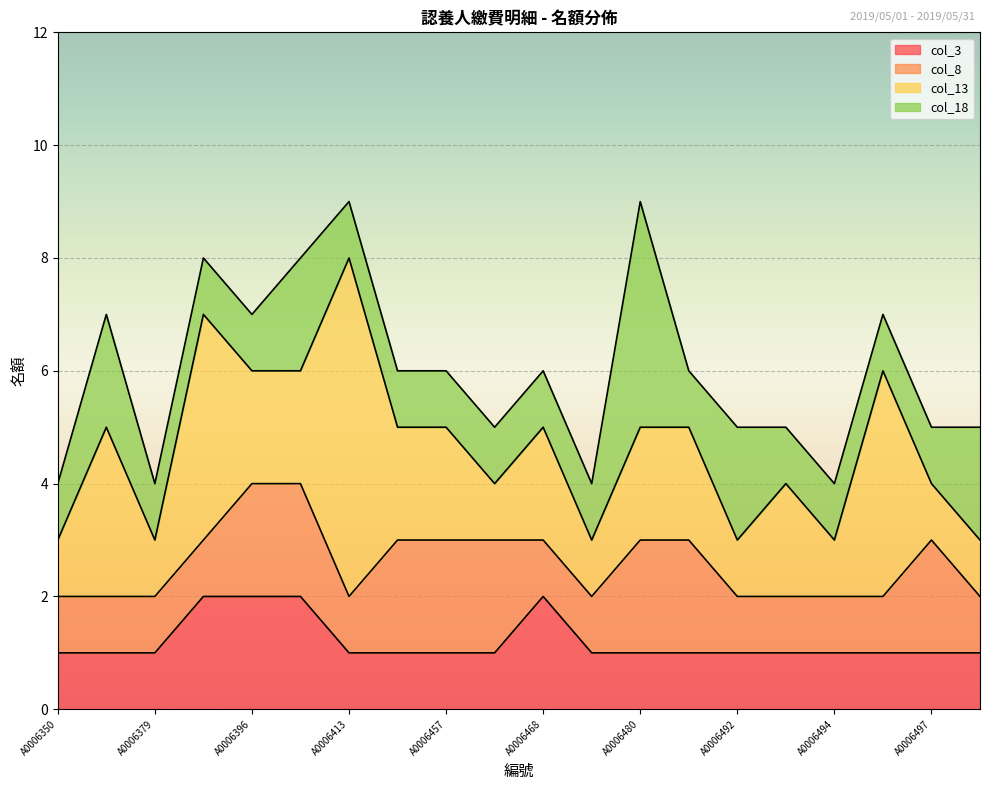

At which category does col_13 reach its first local peak?

A0006367